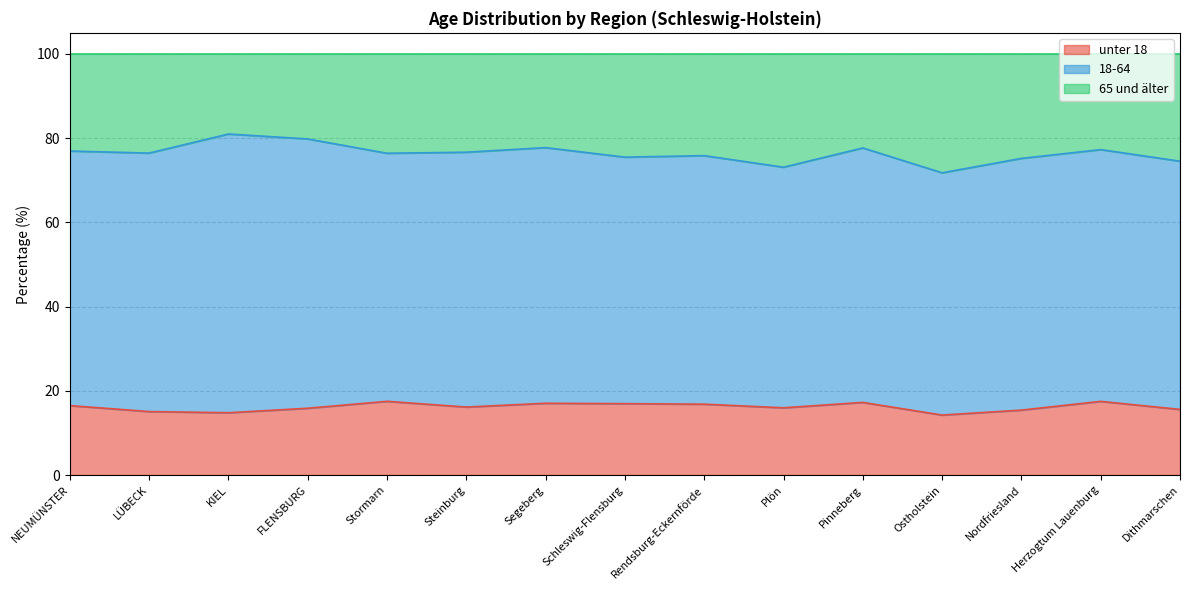

Which series has the largest range (max minus min)?

65 und älter